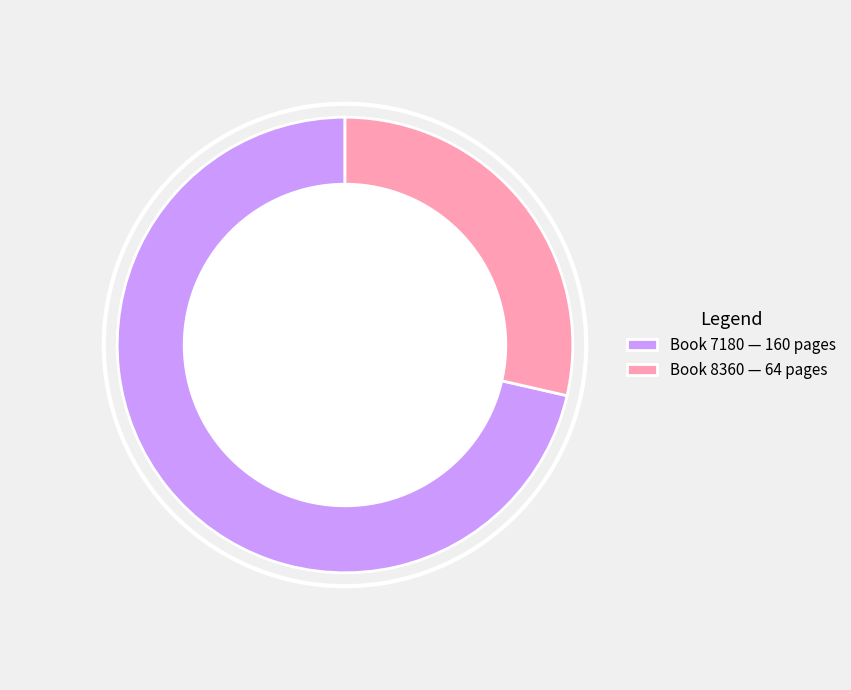

Combined, do Book 7180 — 160 pages and Book 8360 — 64 pages account for over 50%?

Yes